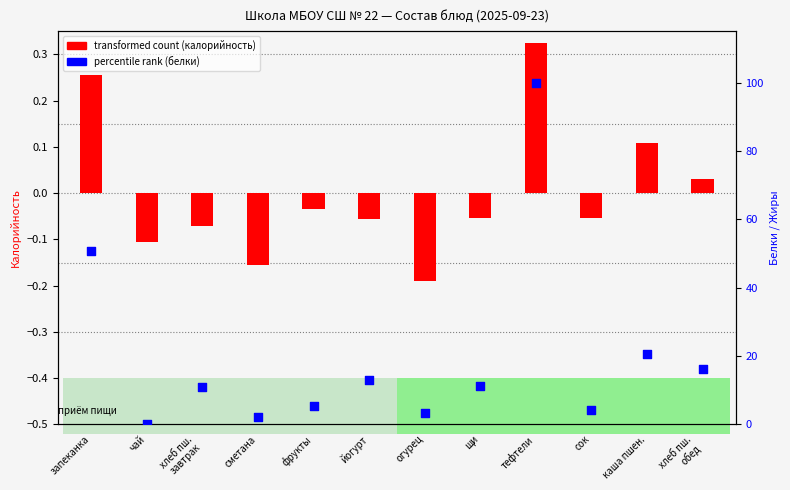

At how many categories does at least one series exceed 60?

1